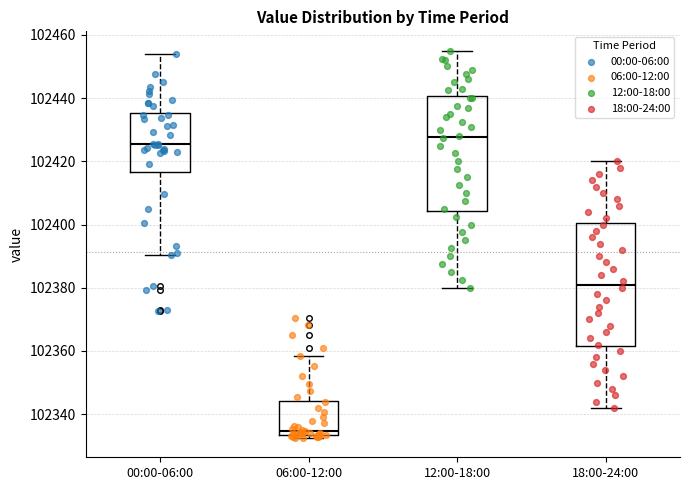

Reading left to right, read every box against the y-axis: the position of its median line, the range the box covers, and the ends of its whiskers. The values are not printed on the chart, so give them approximately, as read against the axis.

00:00-06:00: median 102426, box 102416 to 102436, whiskers 102390 to 102454
06:00-12:00: median 102334 (just above the box's lower edge), box 102334 to 102344, whiskers 102332 to 102358
12:00-18:00: median 102428, box 102404 to 102440, whiskers 102380 to 102456
18:00-24:00: median 102382, box 102362 to 102400, whiskers 102342 to 102420